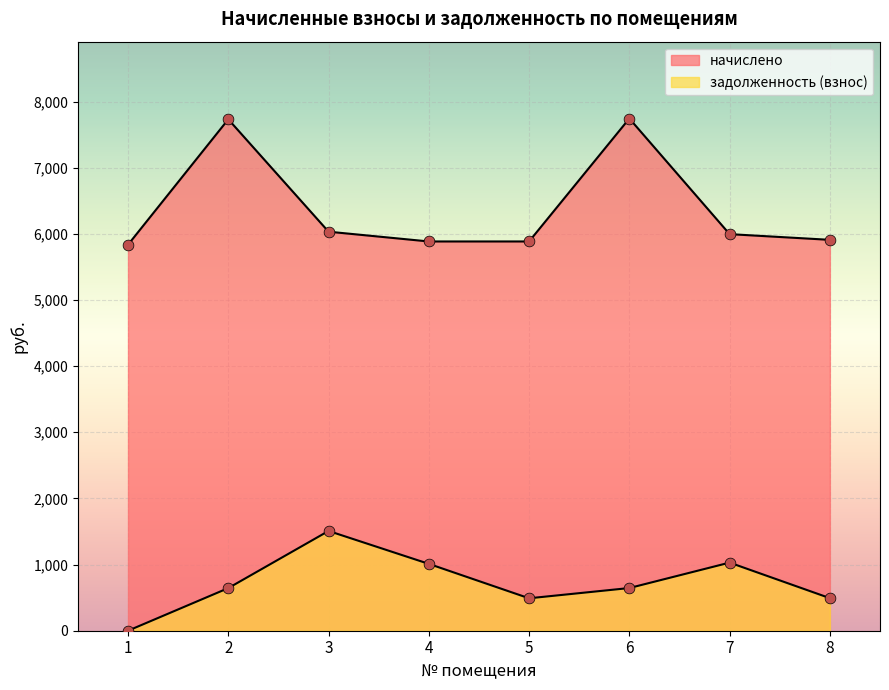

At which category is the sum across all series the highest?

6